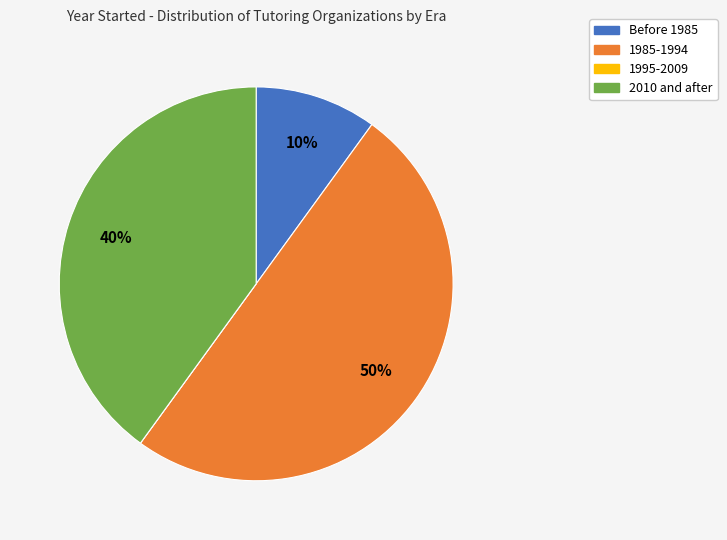

To the nearest percent, what is the average slice percentage?

25%